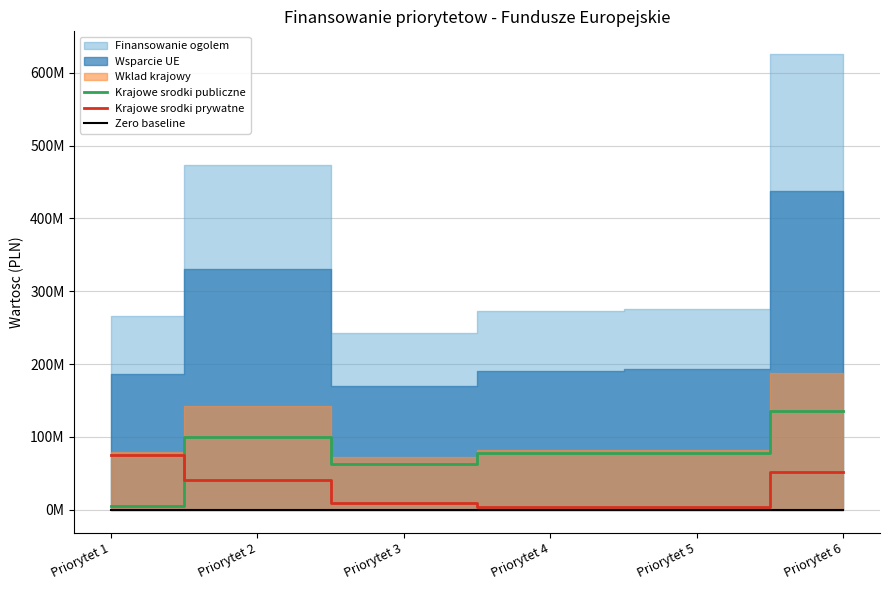

Is it true that Zero baseline equals 0 at Priorytet 2?

True